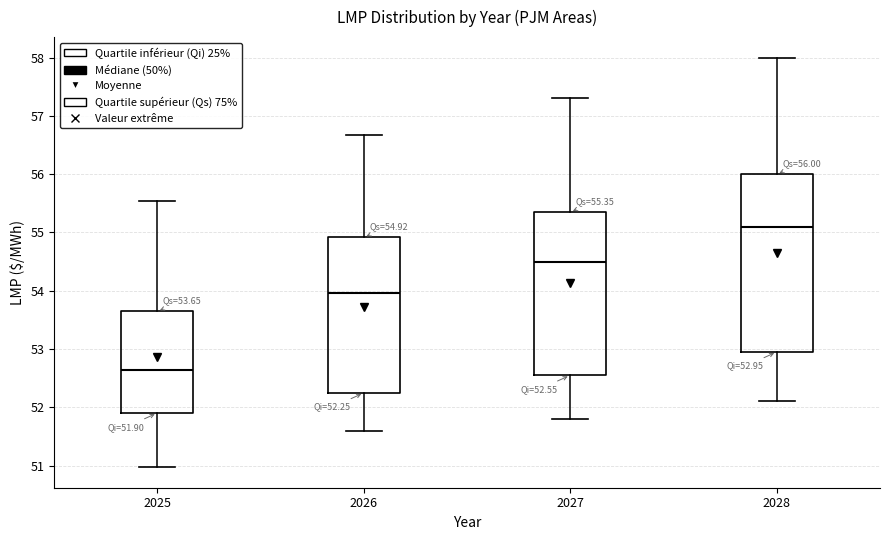

Which box is the tallest, from its lower edge to its upper edge?

2028